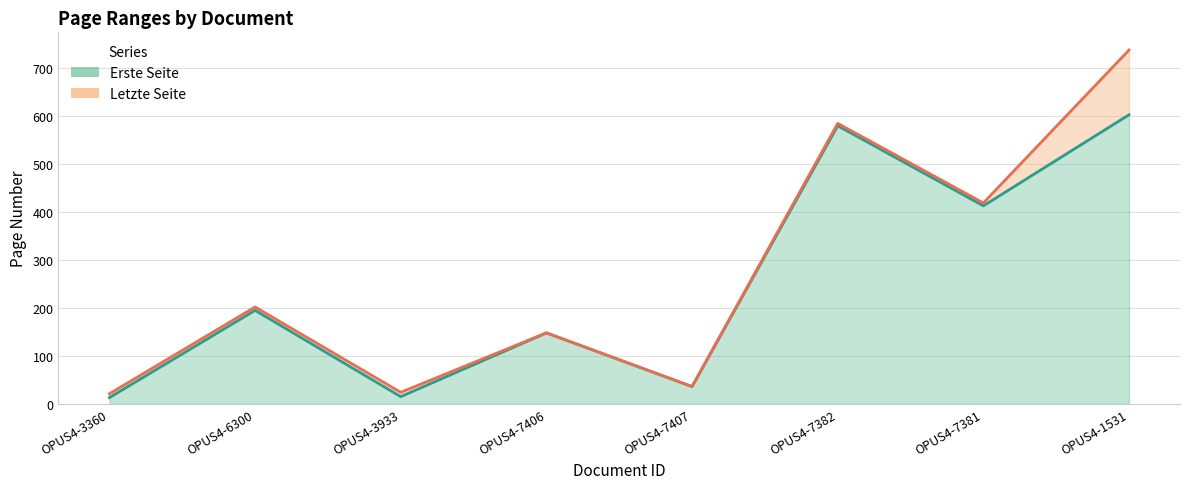

At how many categories does at least one series exceed 162?

4